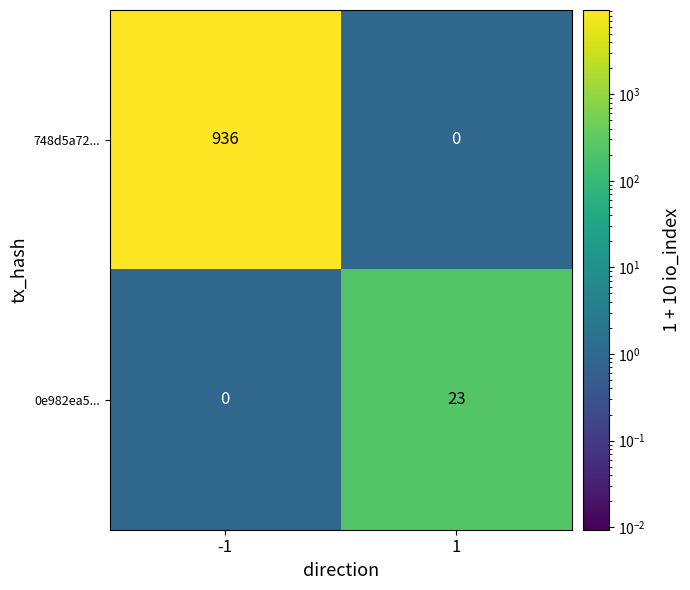

What is the difference between the highest and lowest values at -1?

936